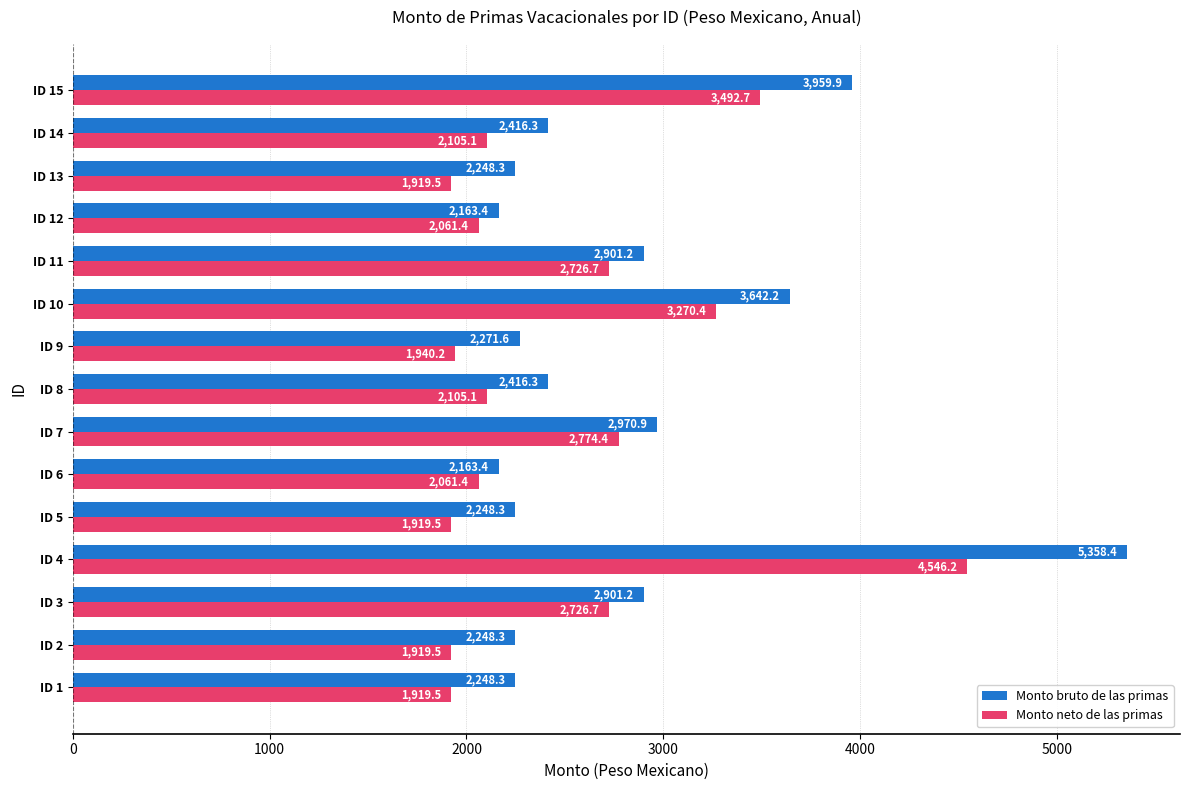

True or false: Monto bruto de las primas has a value of 2271.6 at ID 9.

True